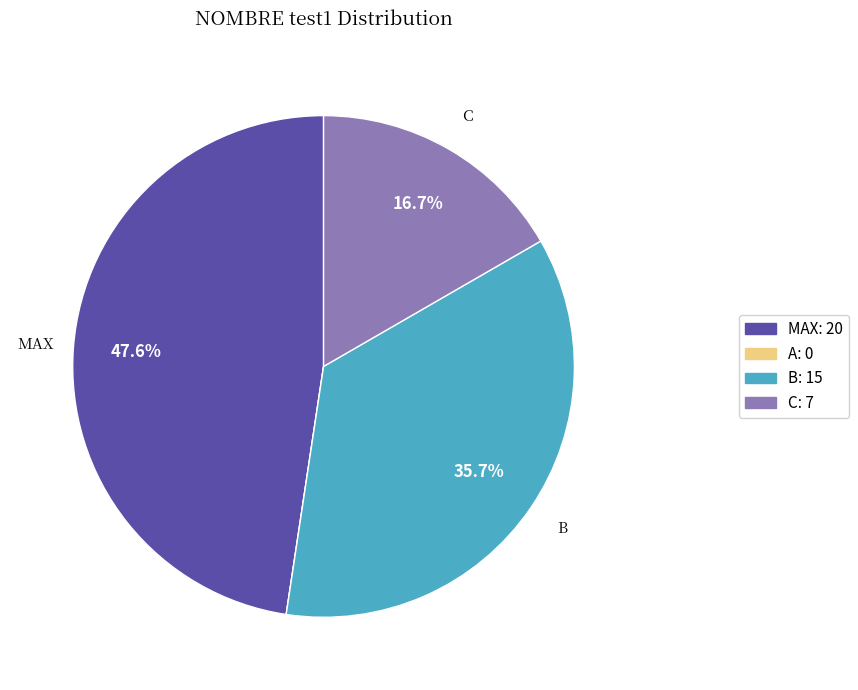

Is there any slice that represents more than half of the pie?

No